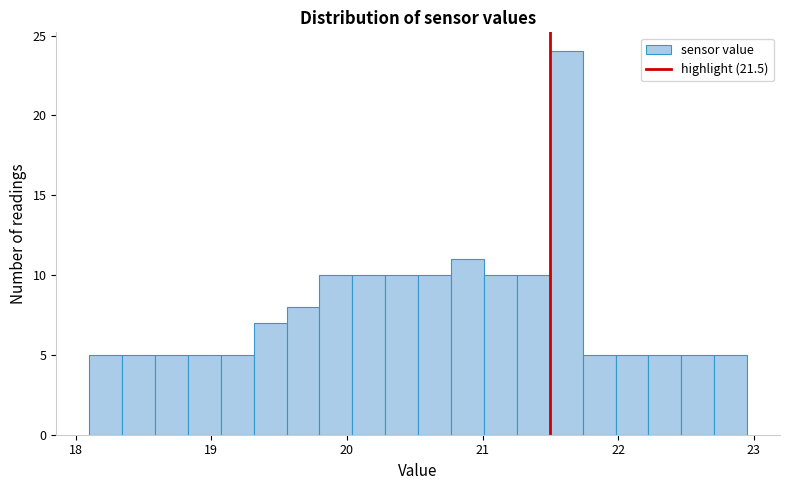

Read against the x-axis, roughly where is the centre of the tallest bar?

21.6